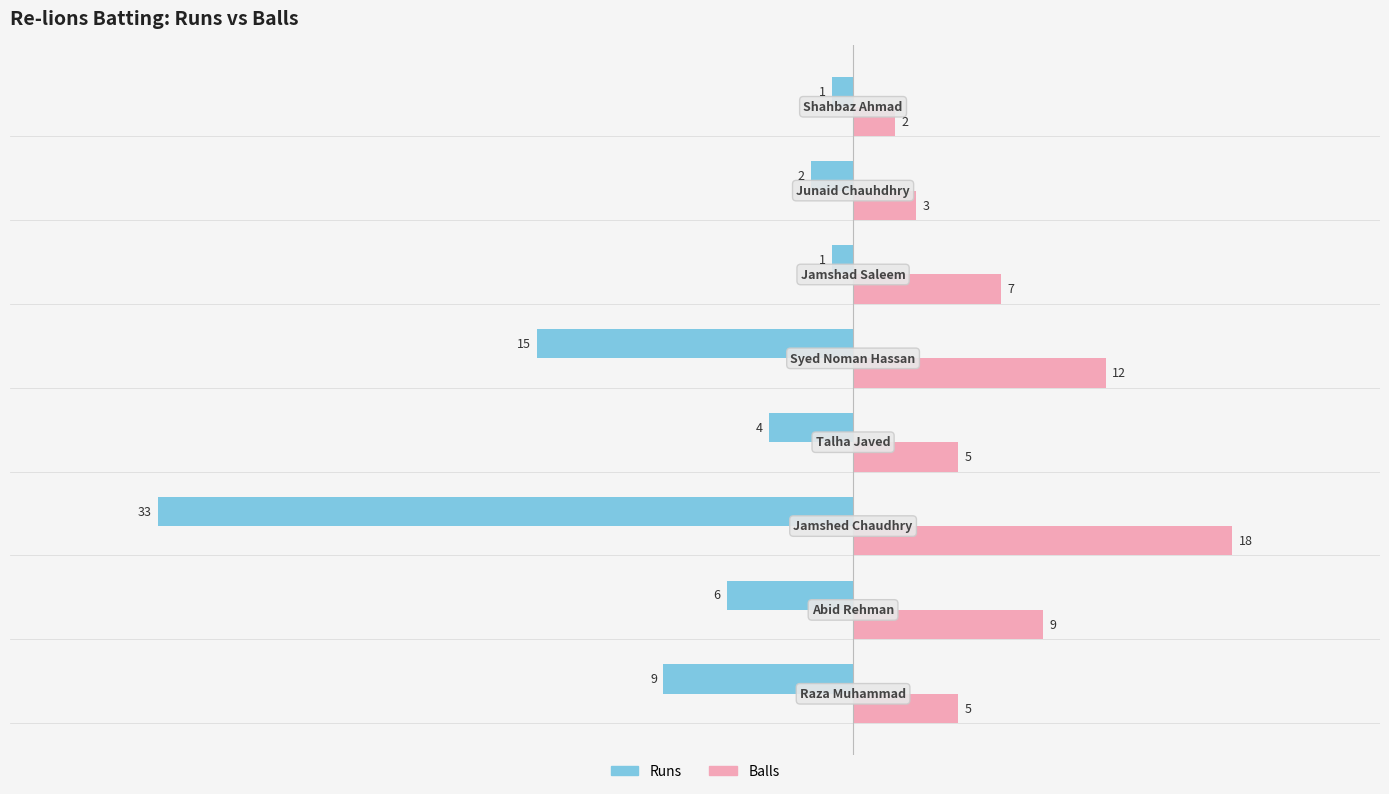

Rank the series by their average value, from highest to lowest.

Balls, Runs